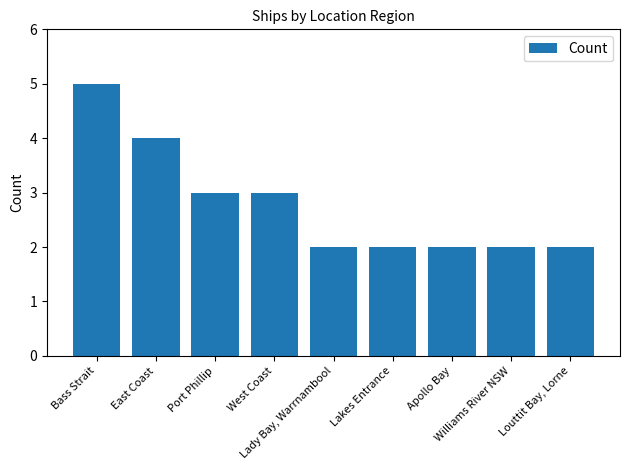

What is the sum of all values?

25